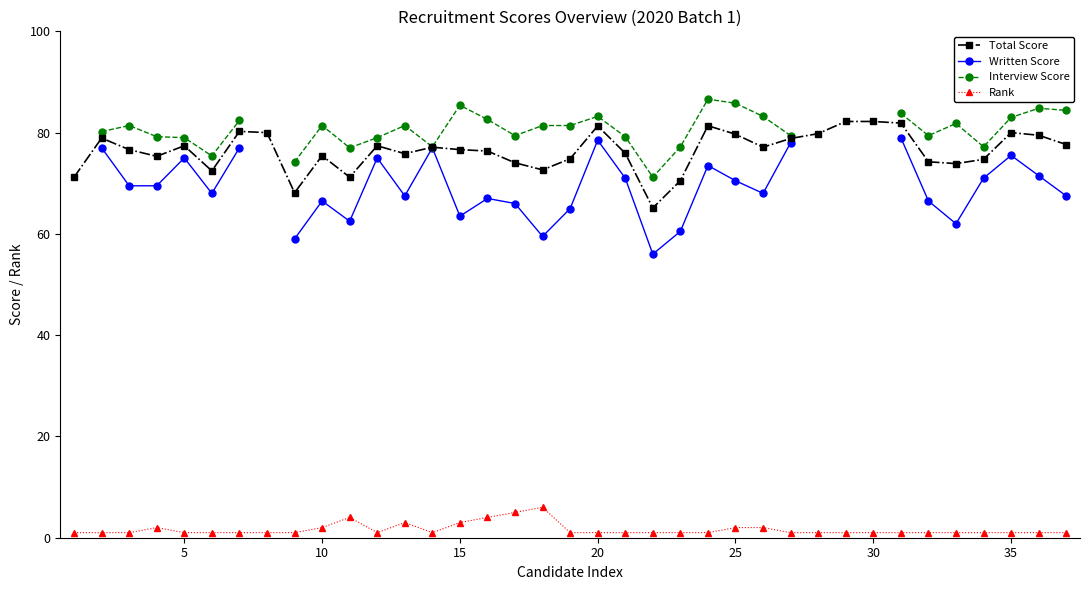

What is the highest value of the Total Score series?

82.2